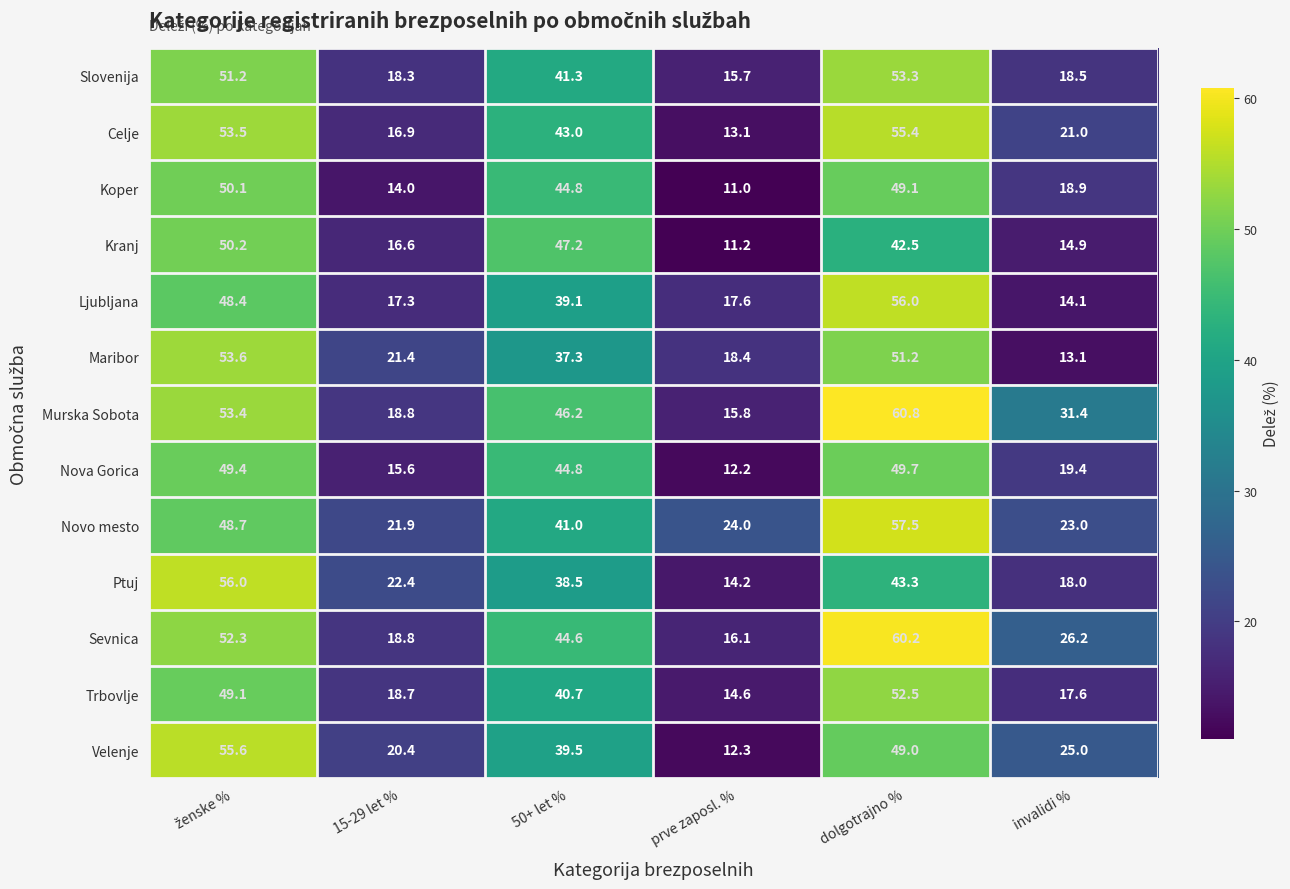

Which series has the largest range (max minus min)?

Murska Sobota